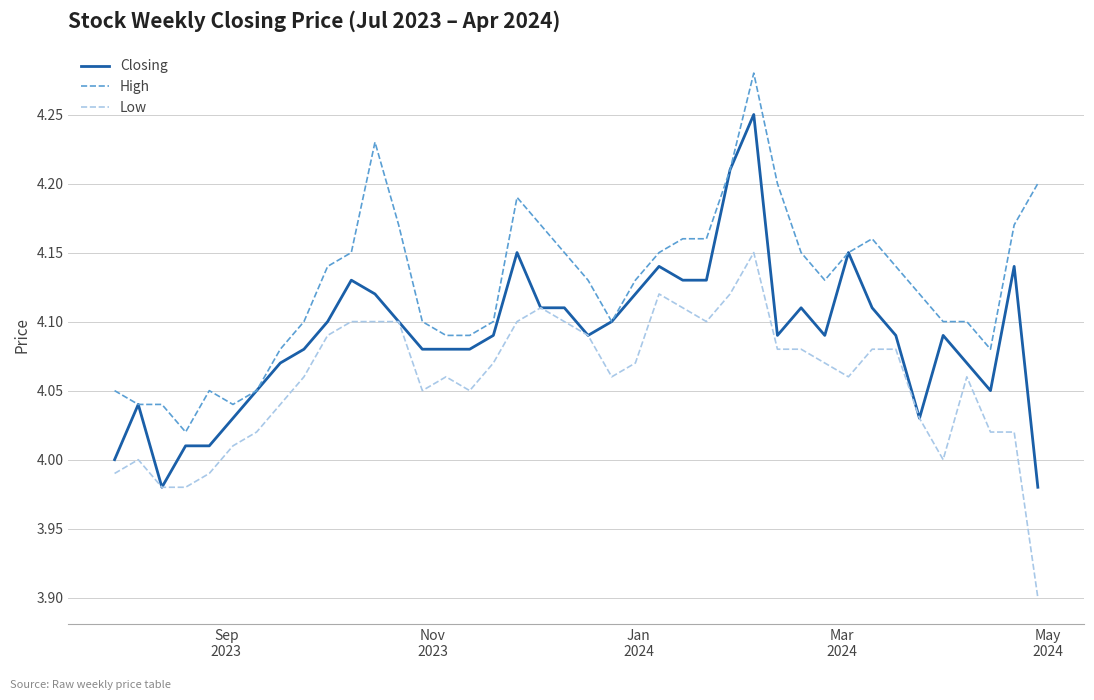

Which series has the widest spread of values?

Closing